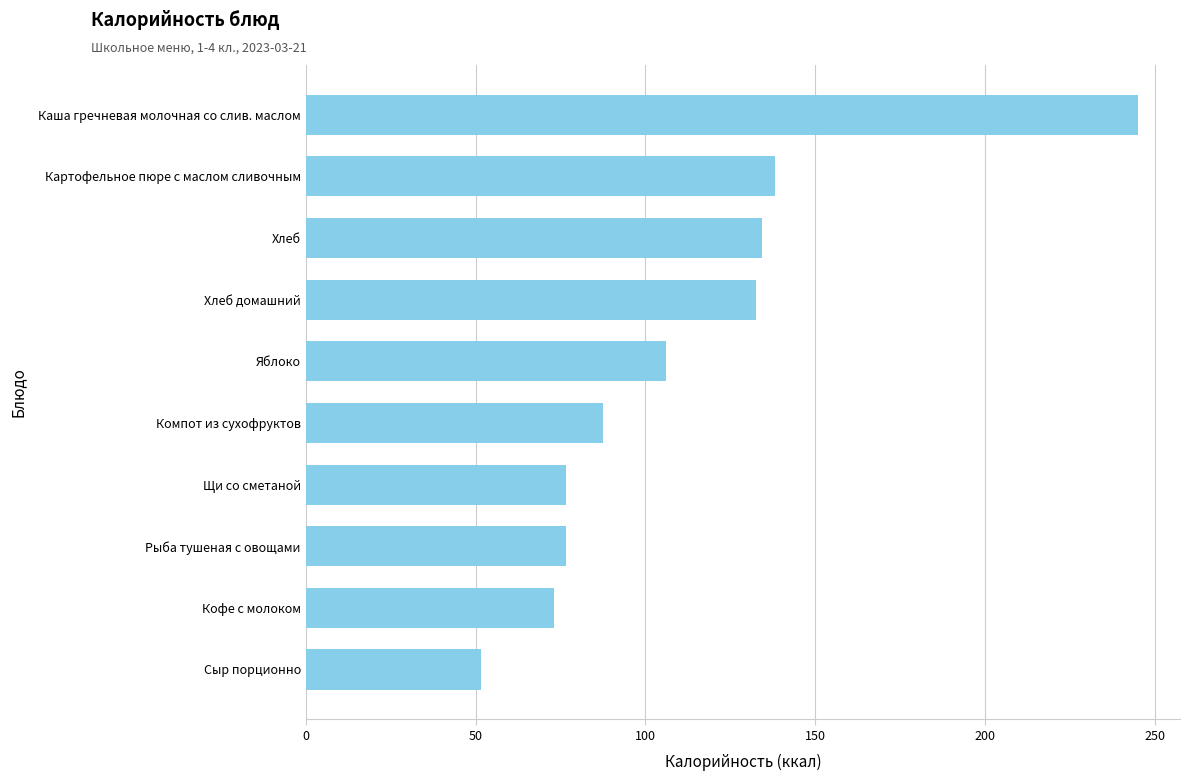

What is the sum of the values at Картофельное пюре с маслом сливочным and Хлеб домашний?

270.9